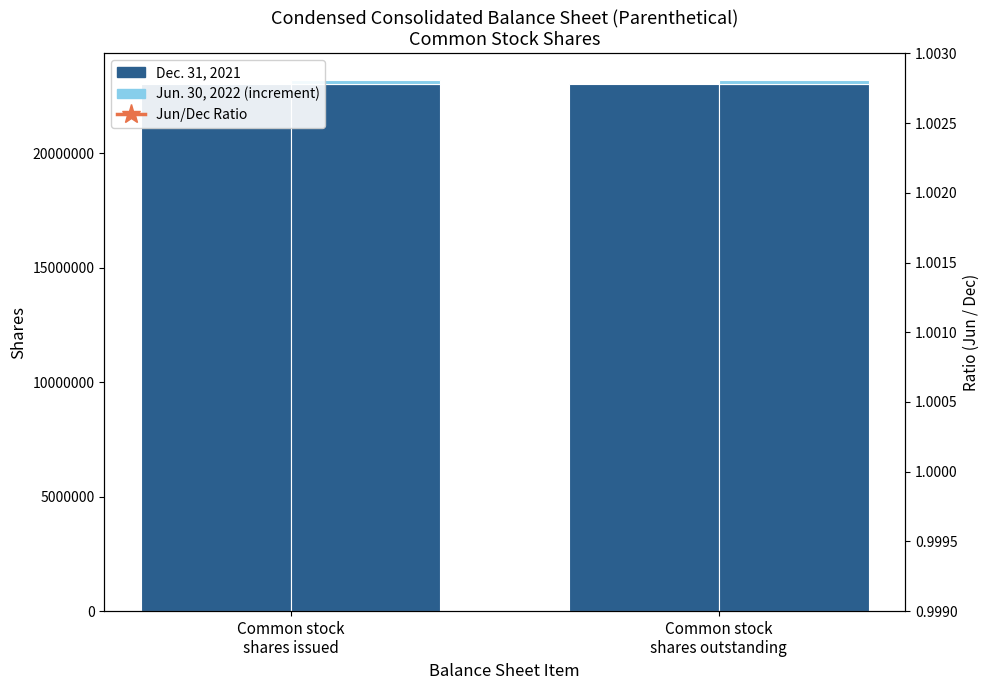

What is the minimum value for Jun/Dec Ratio?

1.0